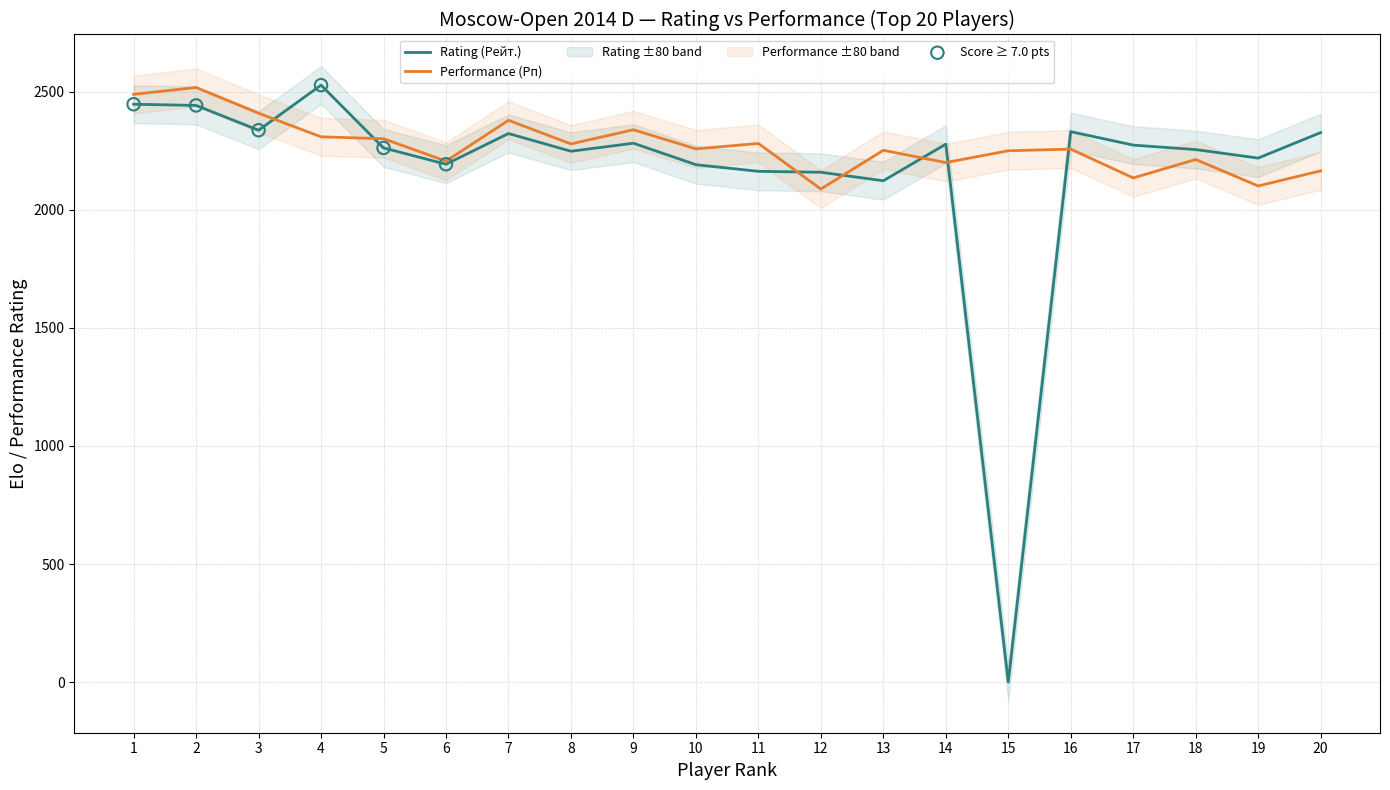

At how many categories does at least one series exceed 2428?

3